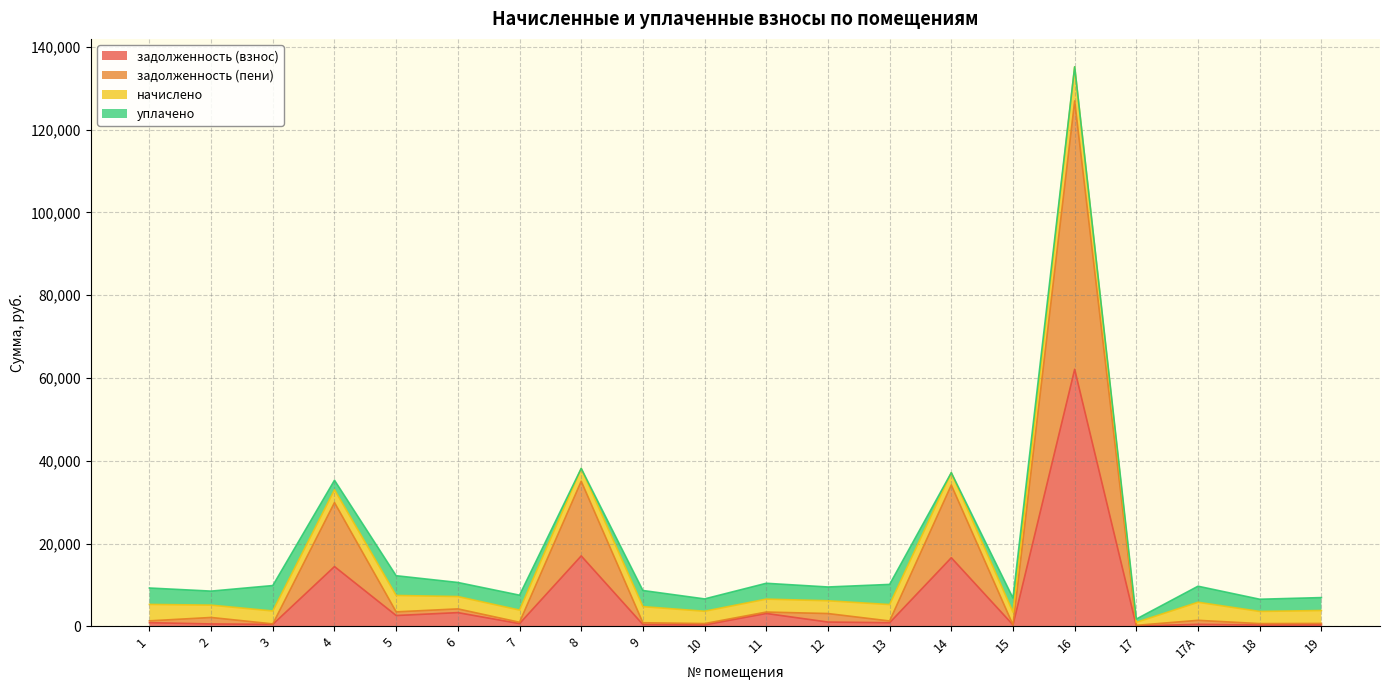

What is the minimum value for задолженность (пени)?

240.0